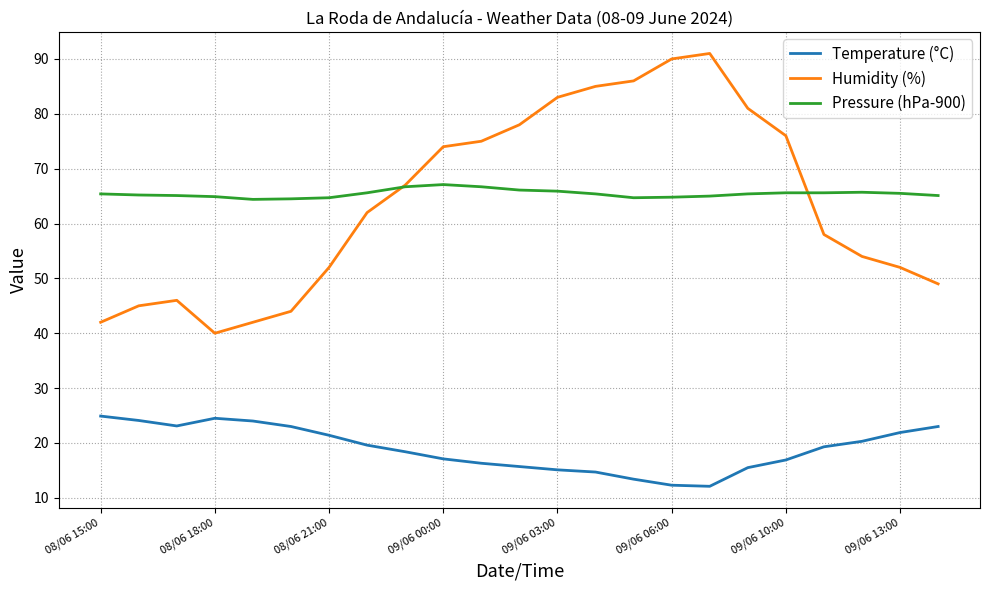

True or false: Humidity (%) has more than 2 interior local peaks.

False